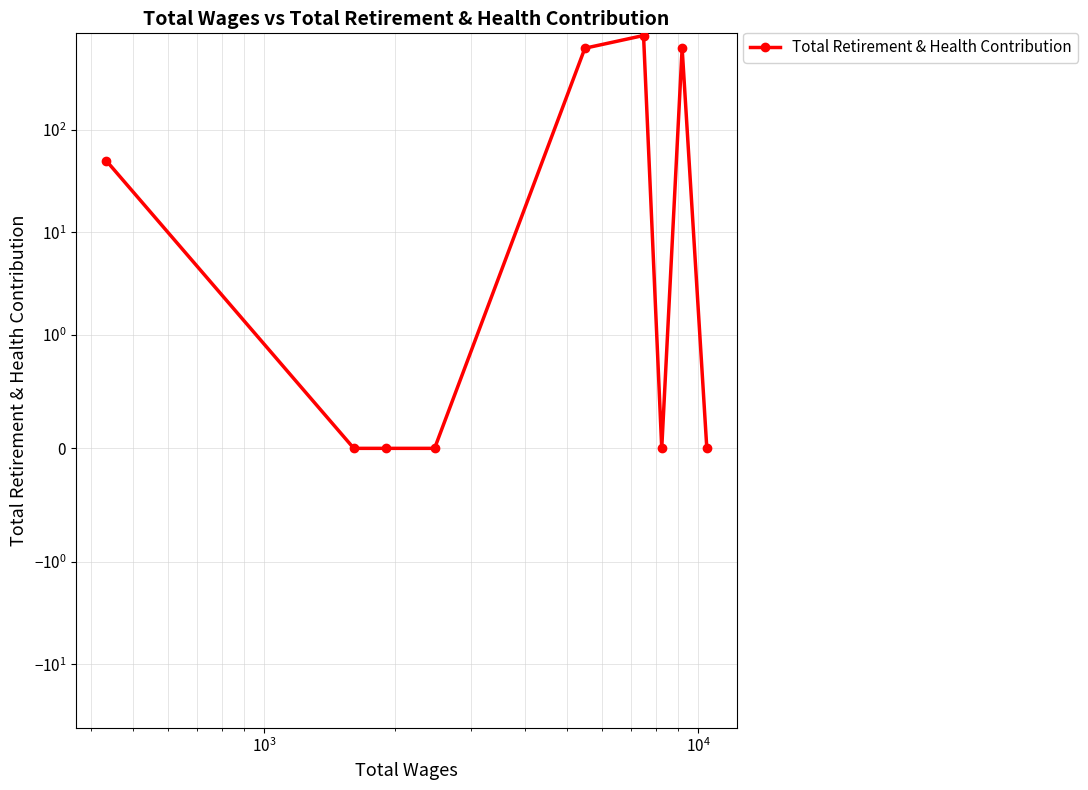

How many positive values are there?

4